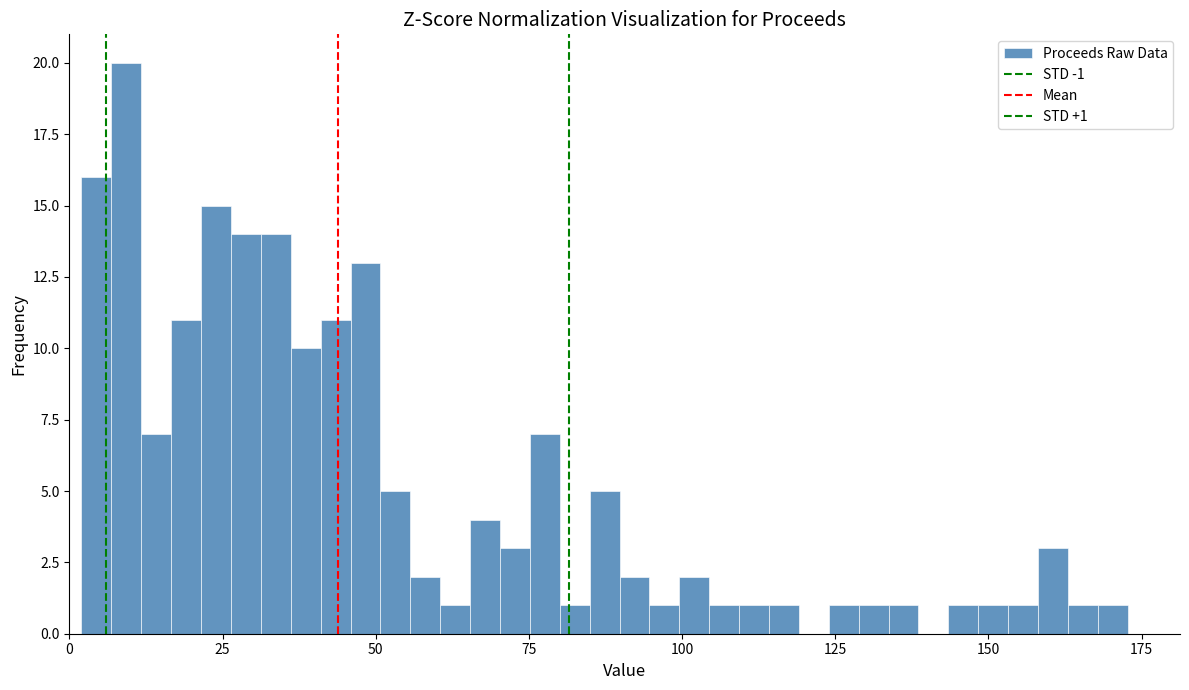

Around what value on the x-axis is the tallest bar? Give the approximate position of its centre, as read against the axis.

10